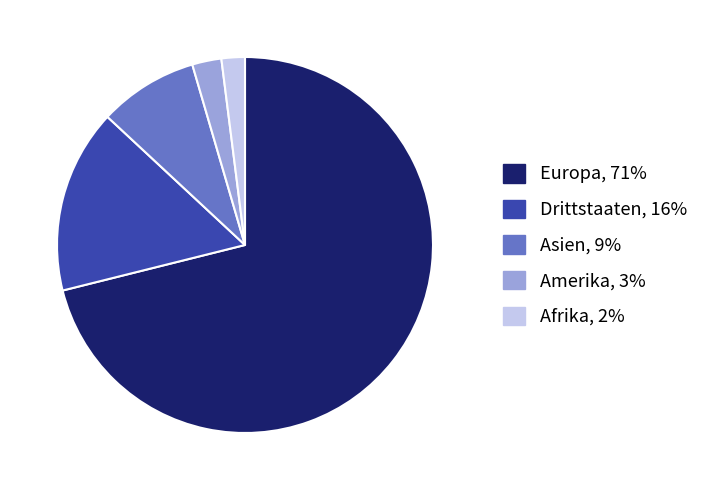

The Drittstaaten slice represents 22% of the pie. True or false?

False